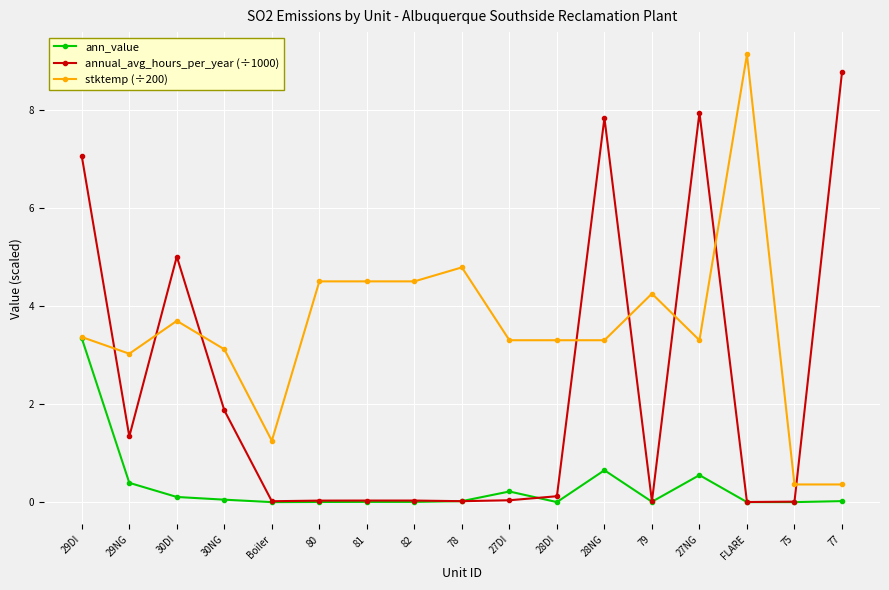

List the series in order of their overall mean, highest first.

stktemp (÷200), annual_avg_hours_per_year (÷1000), ann_value